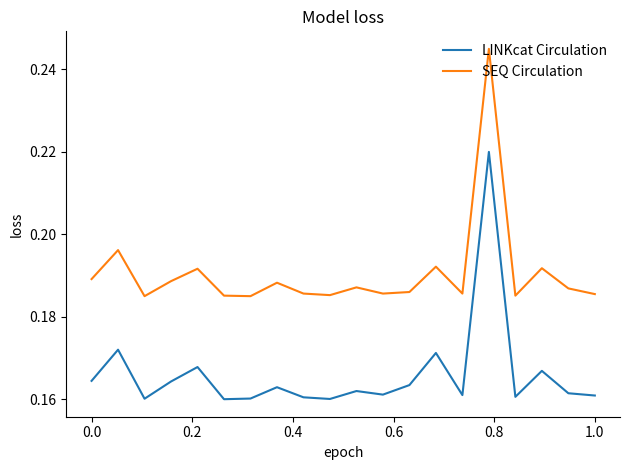

Which series has the largest total across all categories?

SEQ Circulation